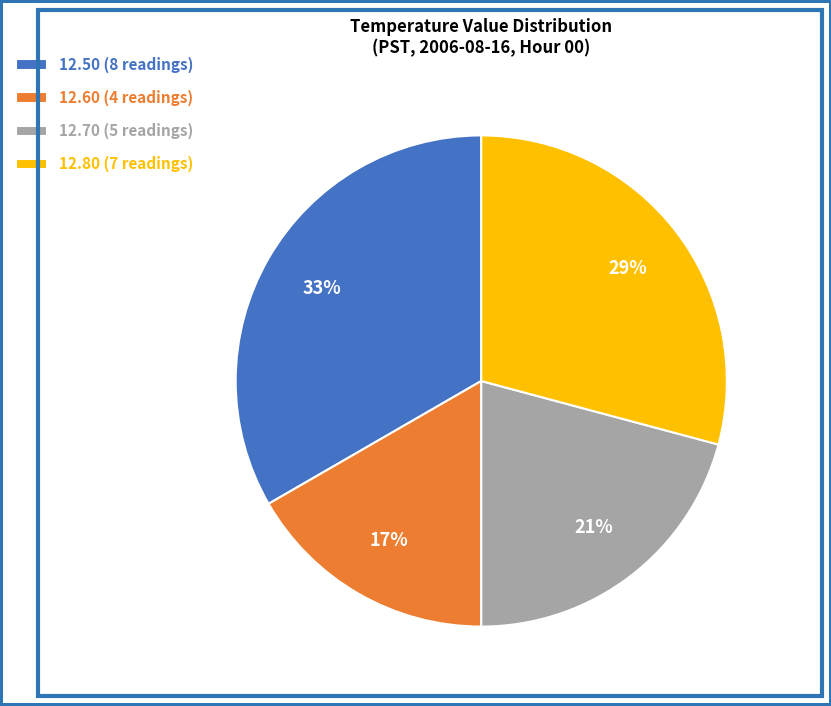

Count the number of slices in the pie.

4